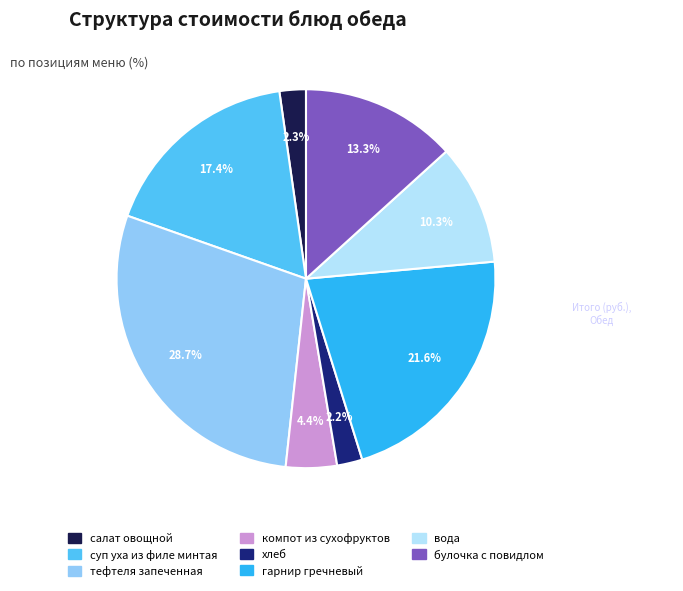

True or false: гарнир гречневый accounts for 22% of the total.

True